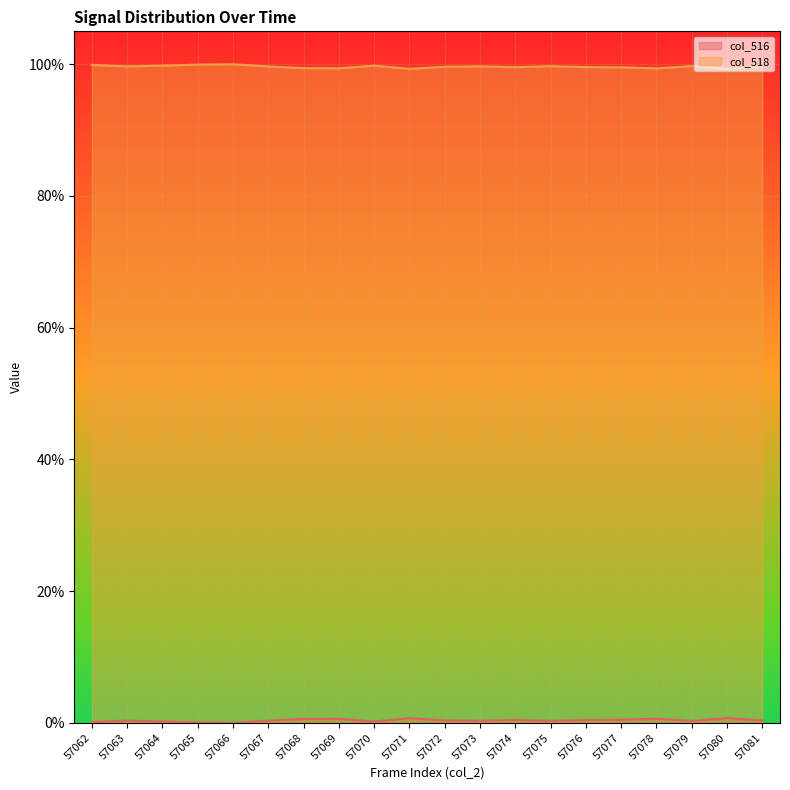

Which series has the largest range (max minus min)?

col_518